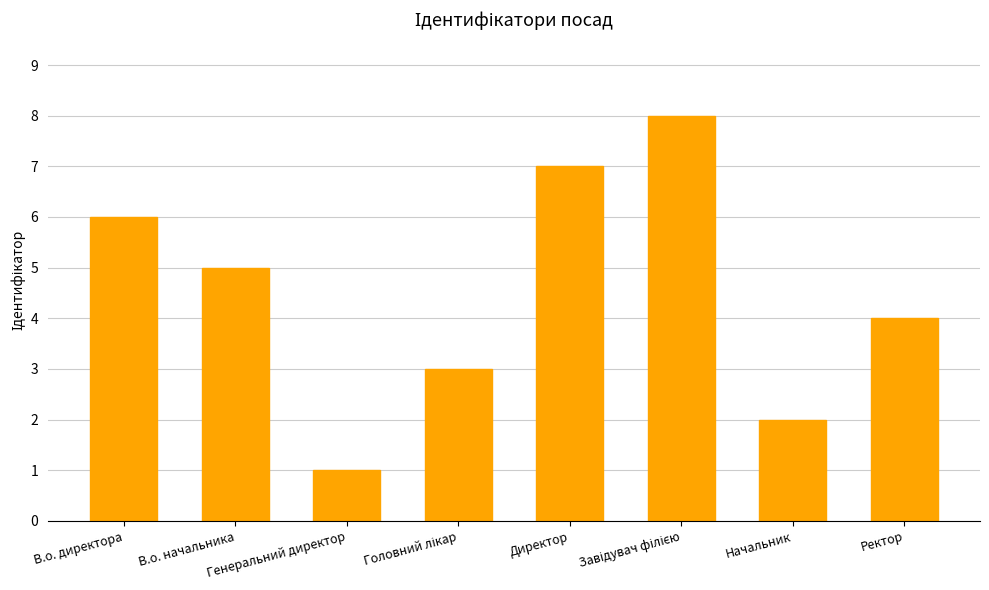

What is the change in value from В.о. начальника to Директор?

+2